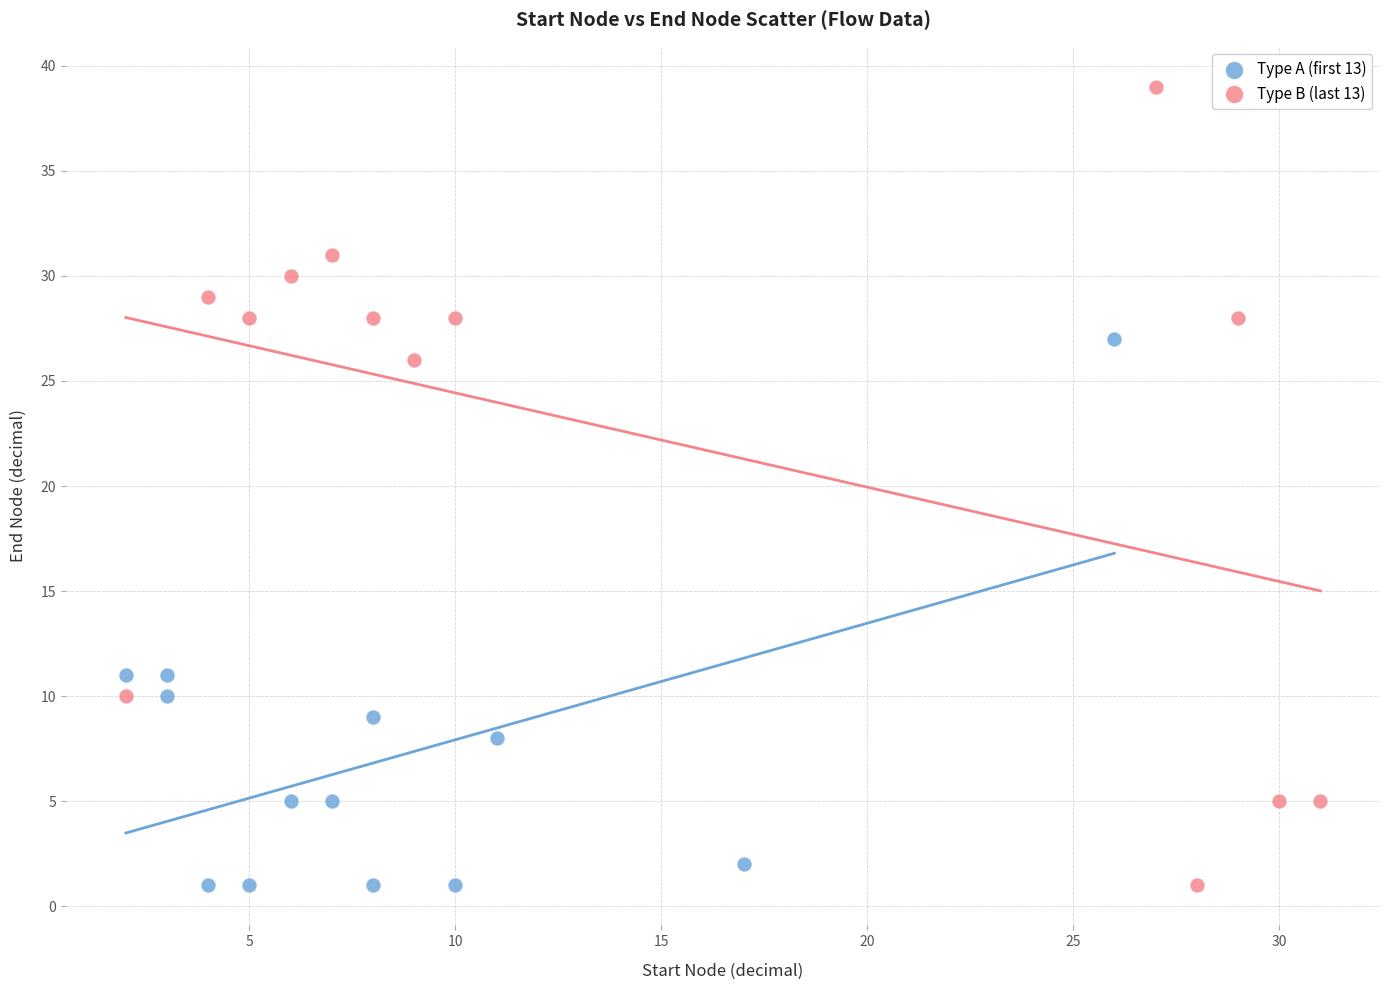

What are all the series names shown in the legend?

Type A (first 13), Type B (last 13)